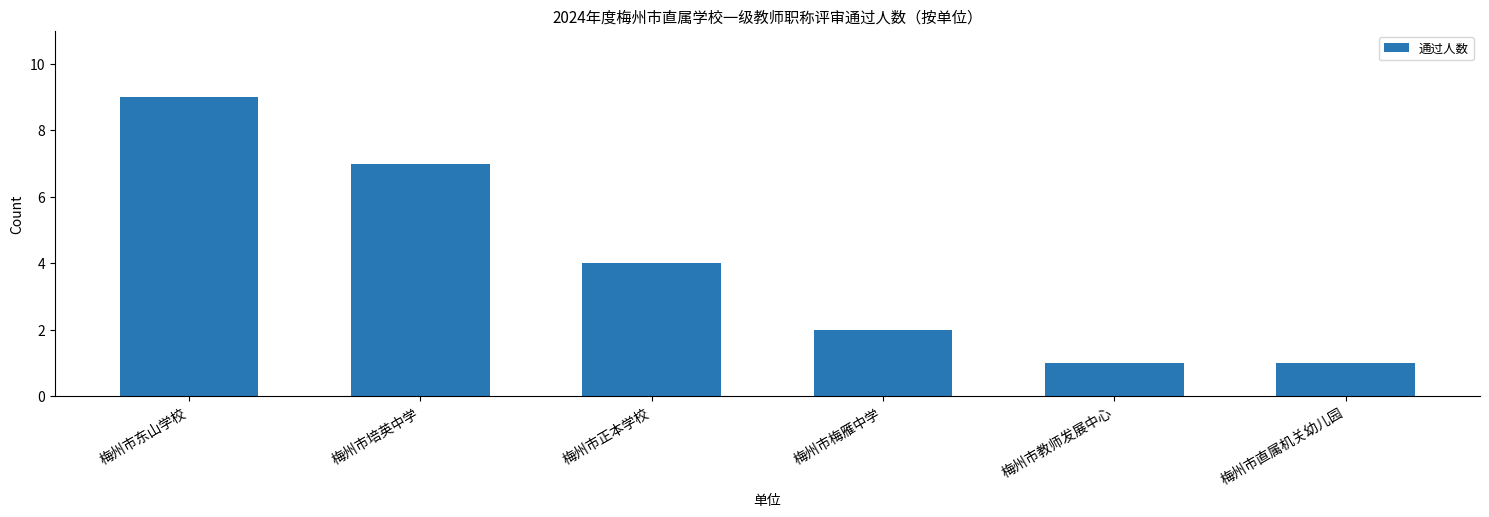

True or false: the data shows 7 at 梅州市培英中学.

True